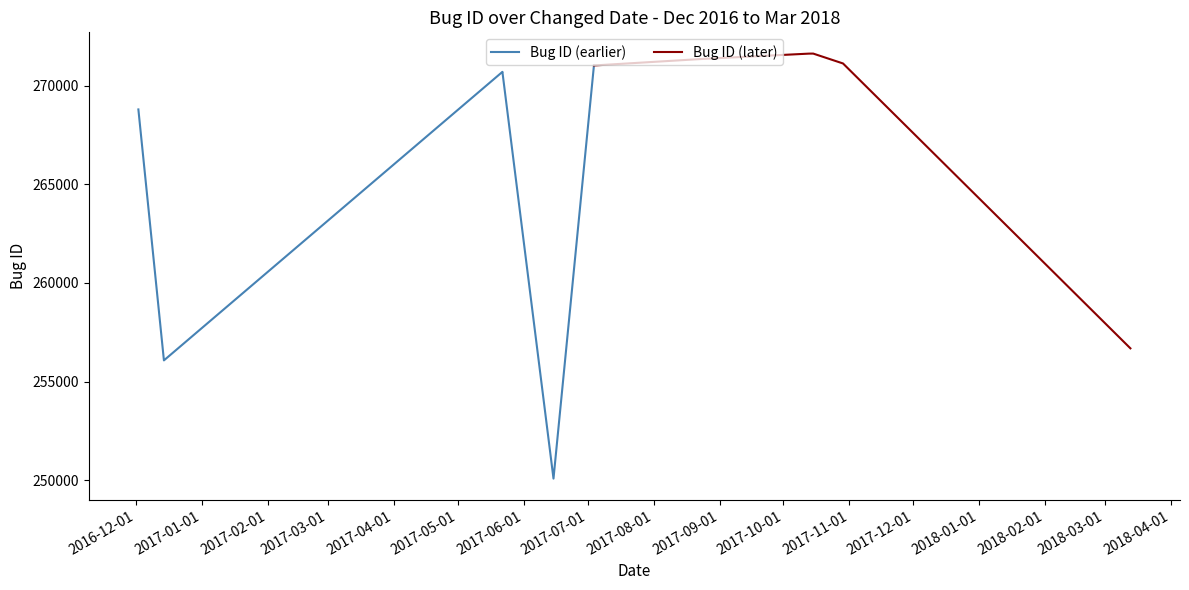

What is the minimum value for Bug ID (later)?

256686